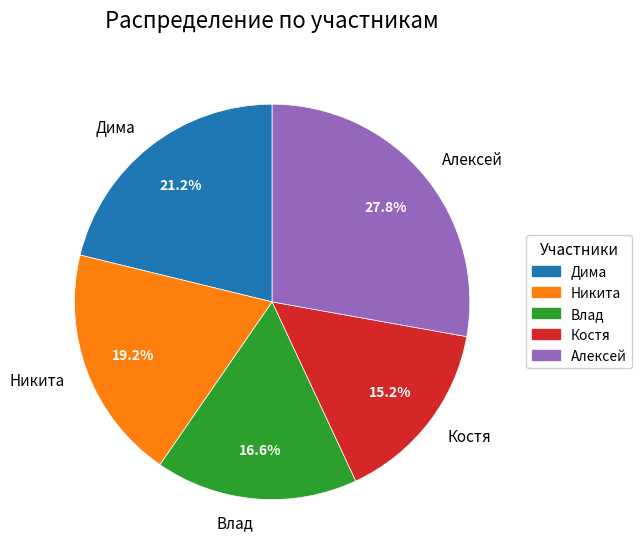

The Дима slice represents 21% of the pie. True or false?

True